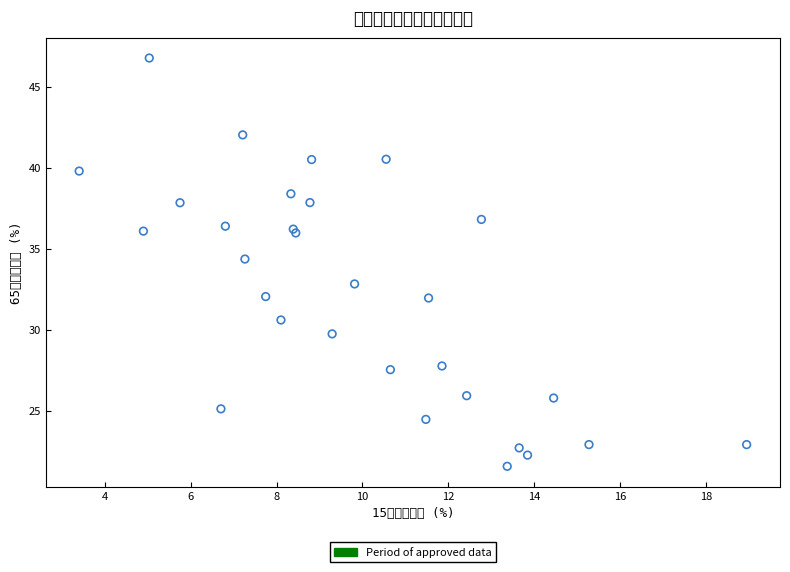

What Y value in the scatter plot is closest to 34?

34.4